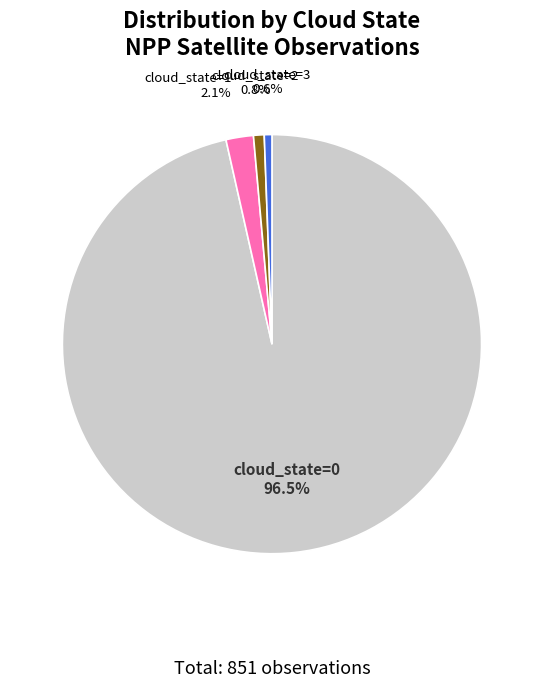

To the nearest percent, what is the average slice percentage?

25%